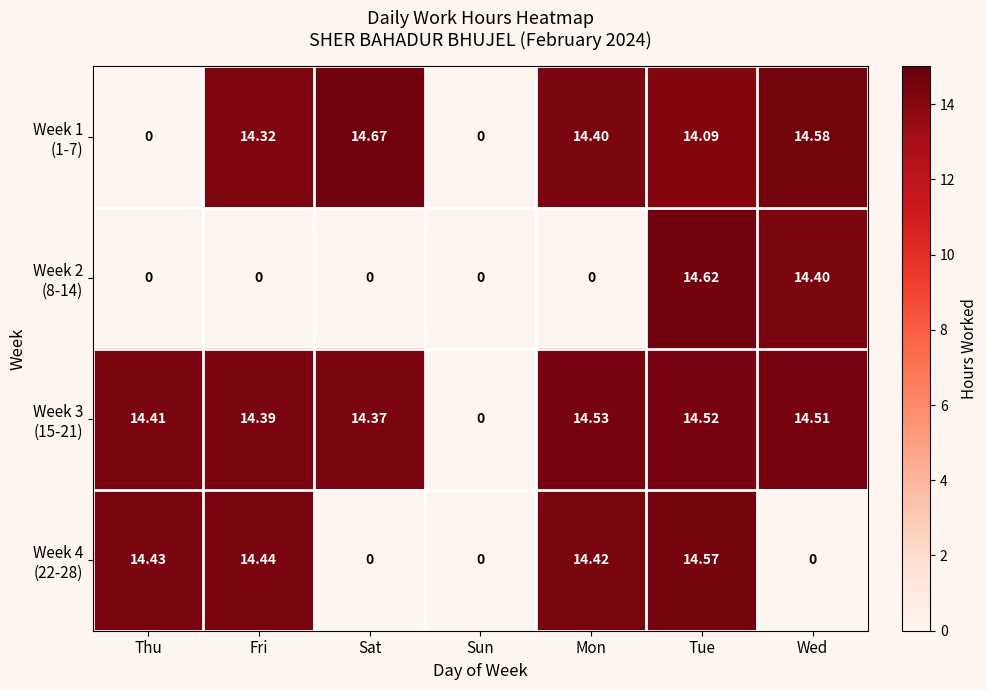

At which category does the chart reach its peak across all series?

Sat